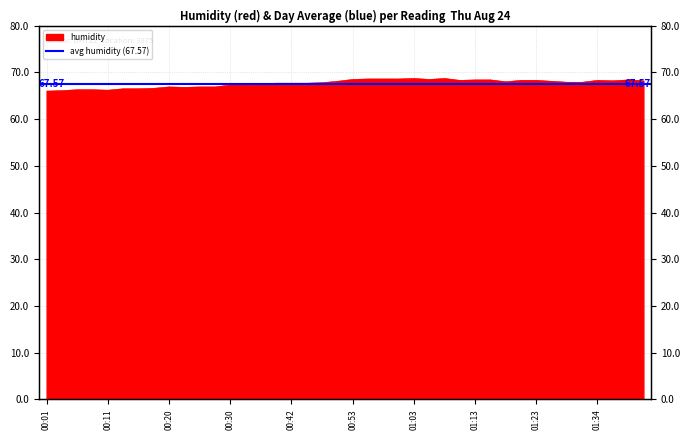

What is the difference between the values at 00:01 and 00:42?

1.7